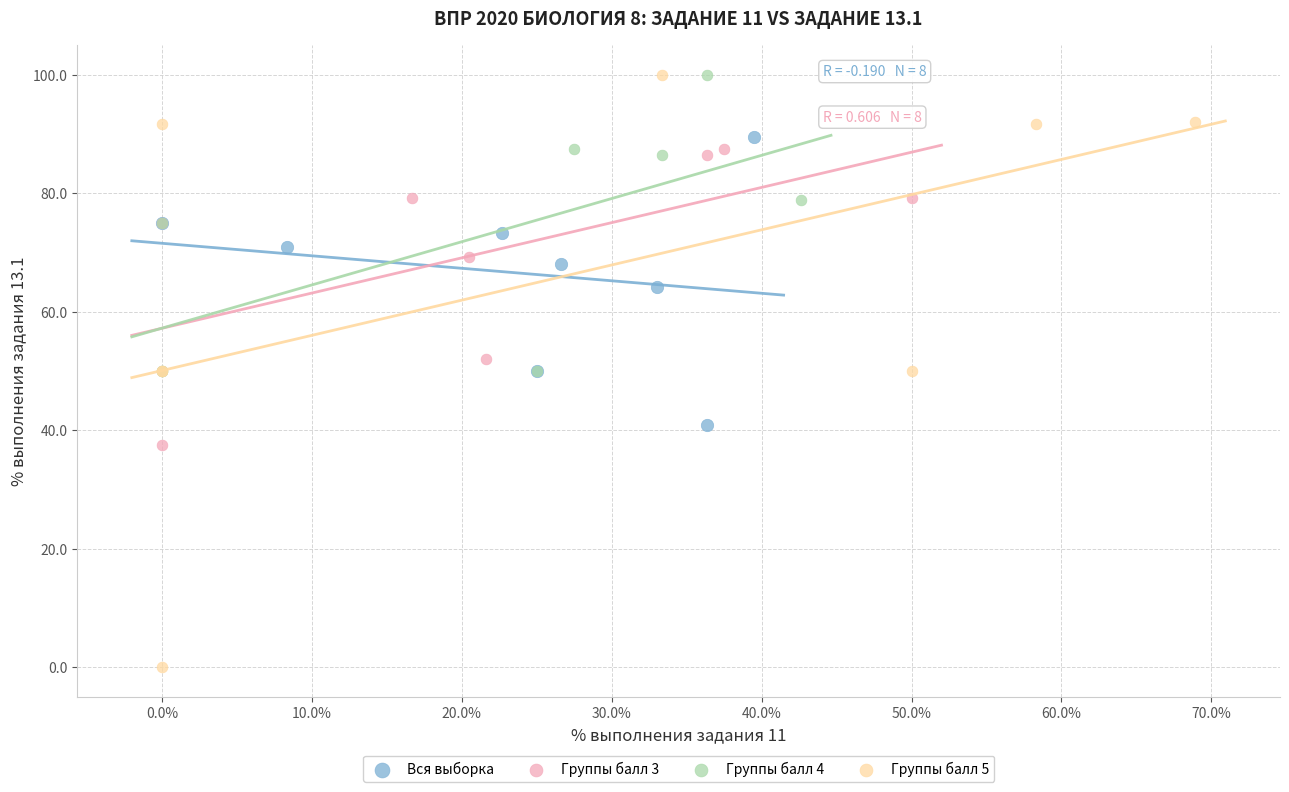

Which series reaches the minimum Y coordinate?

Группы балл 5